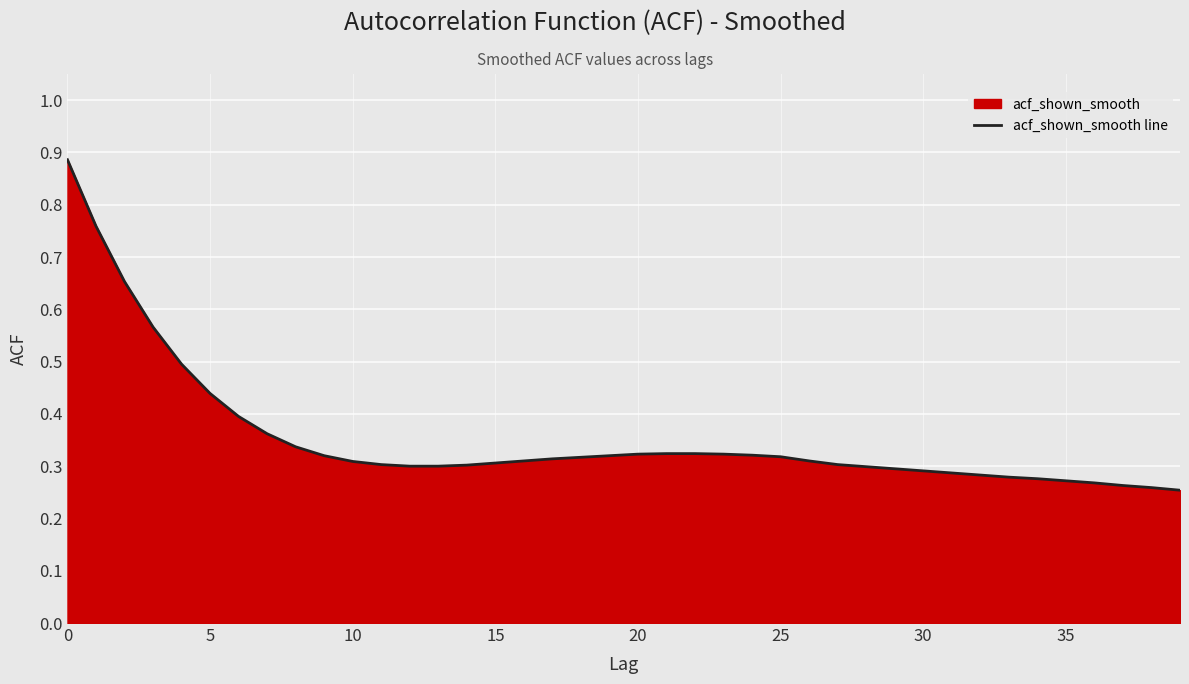

Is it true that the value at 15 is 0.2?

False